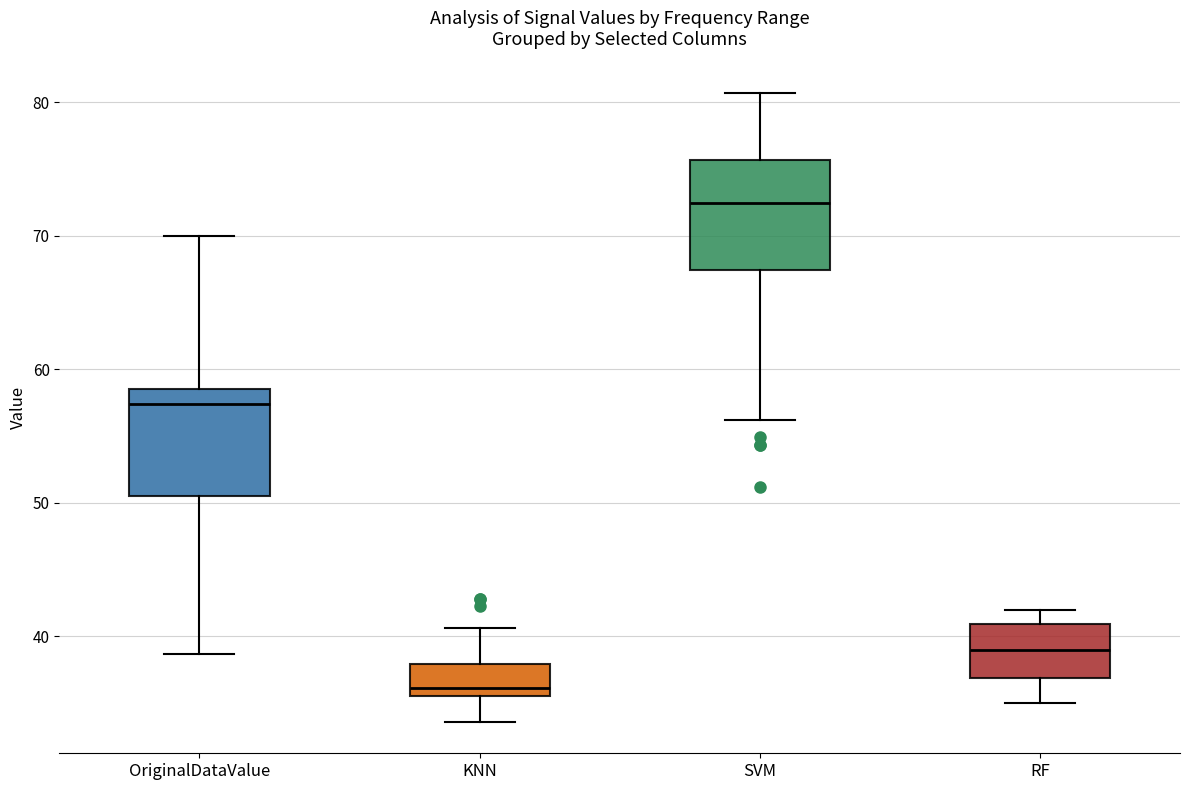

Reading left to right, read every box against the y-axis: the position of its median line, the range the box covers, and the ends of its whiskers. The values are not printed on the chart, so give them approximately, as read against the axis.

OriginalDataValue: median 57, box 51 to 59, whiskers 39 to 70
KNN: median 36 (just above the box's lower edge), box 36 to 38, whiskers 34 to 41
SVM: median 72, box 67 to 76, whiskers 56 to 81
RF: median 39, box 37 to 41, whiskers 35 to 42